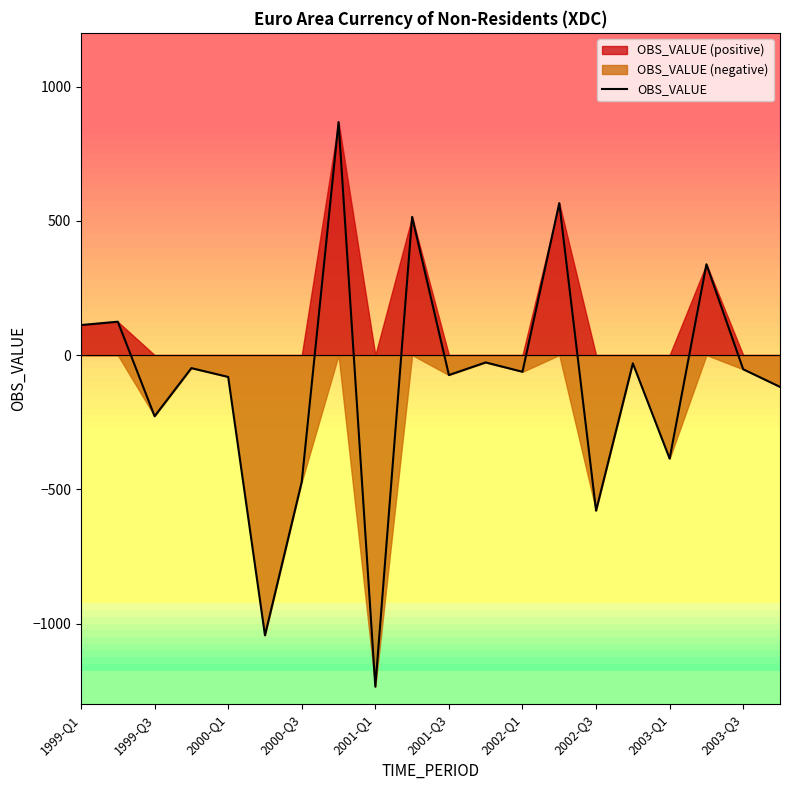

What is the maximum value shown in the chart?

867.8